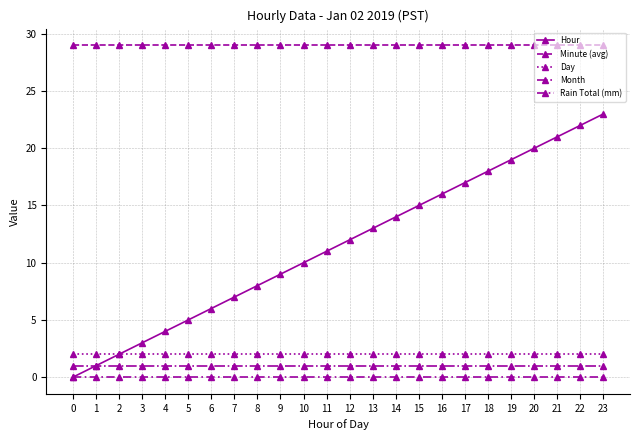

True or false: Minute (avg) and Month intersect in this chart.

False